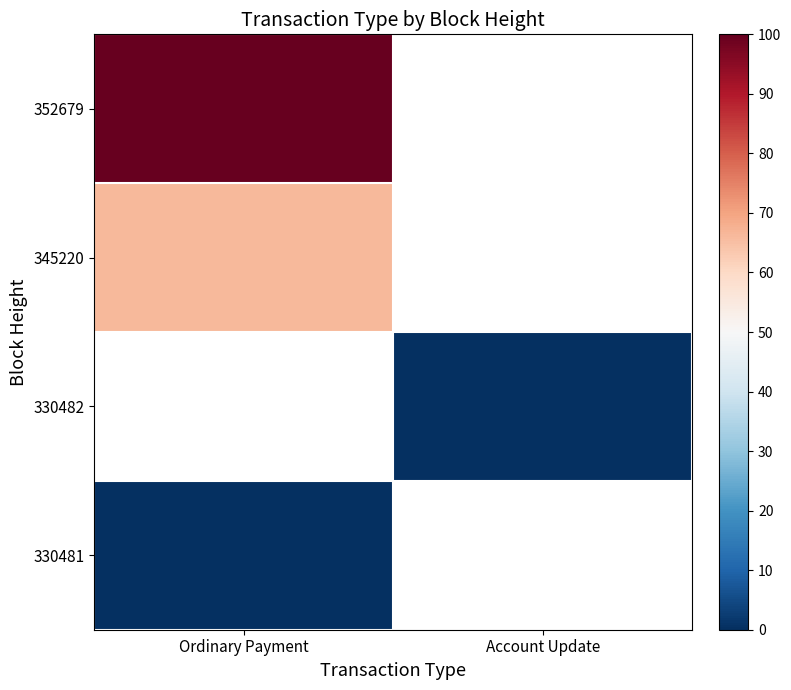

Rank the series by their average value, from highest to lowest.

352679, 345220, 330482, 330481